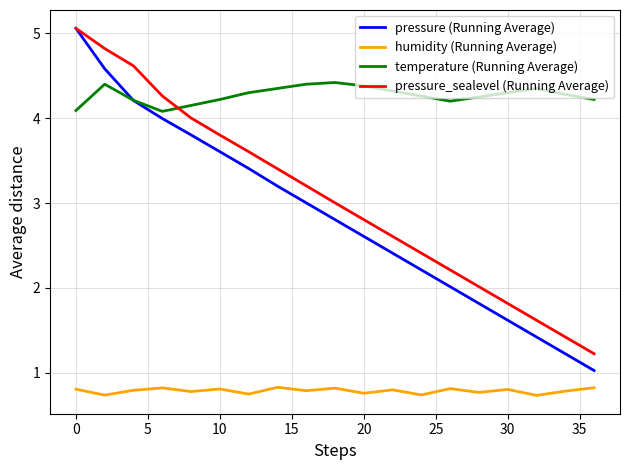

Which series ends up on top after the final intersection of temperature (Running Average) and pressure_sealevel (Running Average)?

temperature (Running Average)